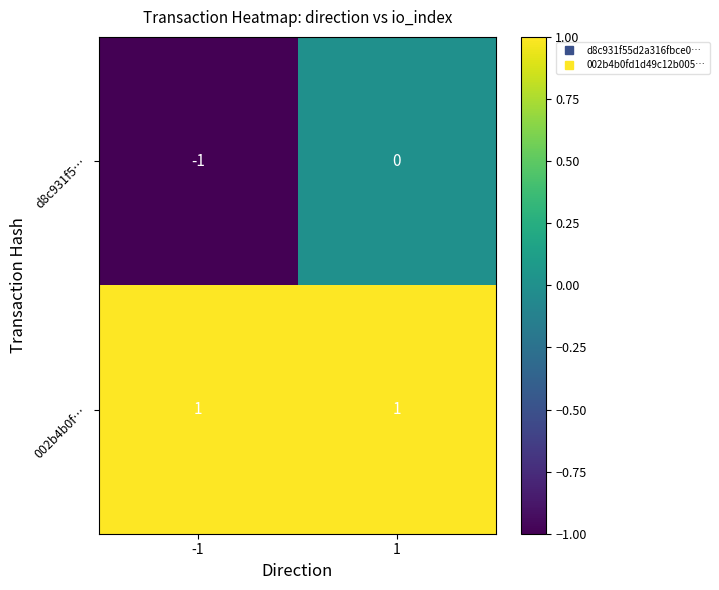

Rank the series by their maximum value, from lowest to highest.

d8c931f5…, 002b4b0f…